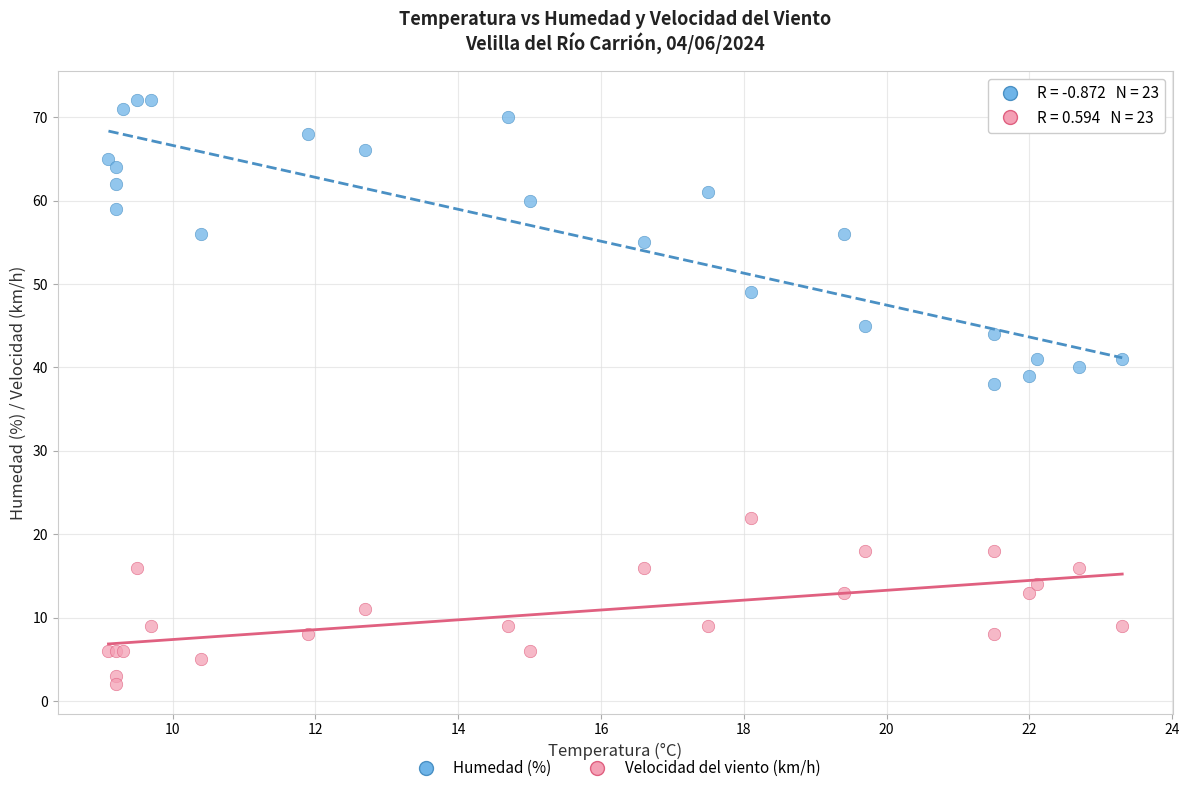

Which series reaches the maximum Y coordinate?

Humedad (%)